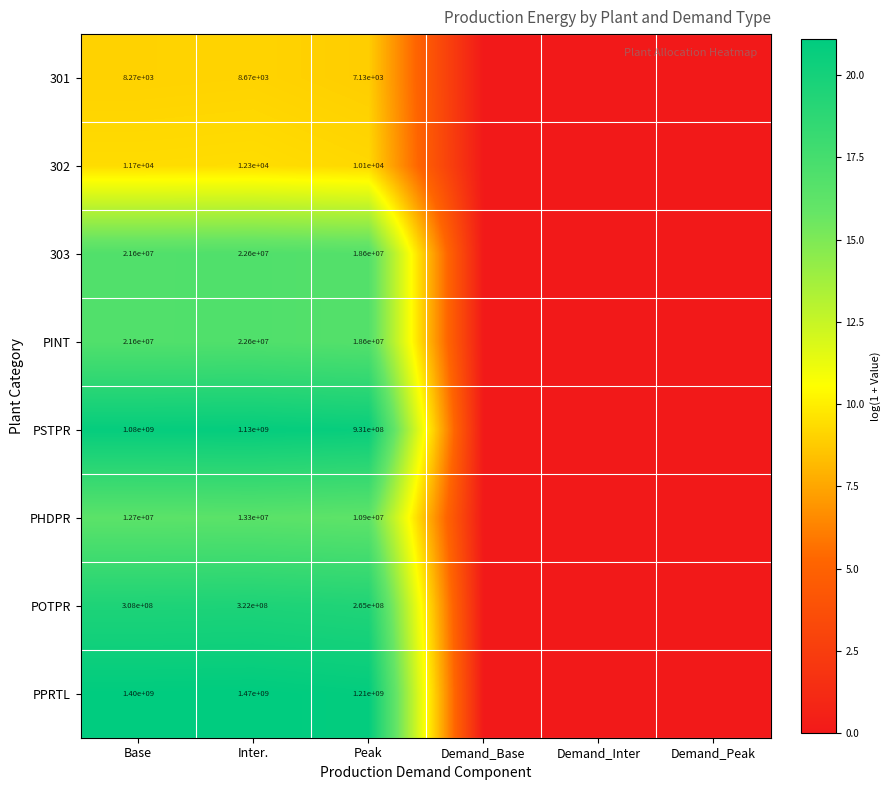

True or false: PINT has a value of 21600000 at Base.

True